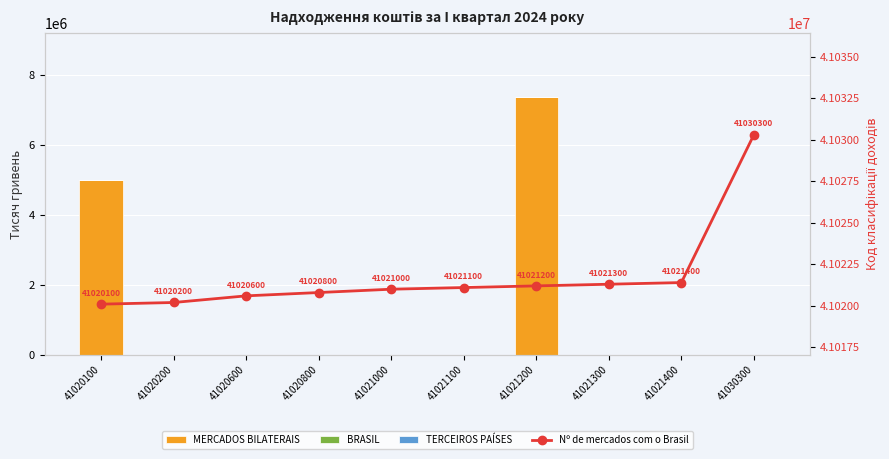

Reading left to right, list all the values displayed in this chart.

MERCADOS BILATERAIS: 41020100=4993200	41020200=0	41020600=0	41020800=0	41021000=0	41021100=0	41021200=7346700	41021300=0	41021400=0	41030300=0
BRASIL: 41020100=0	41020200=0	41020600=0	41020800=0	41021000=0	41021100=0	41021200=0	41021300=0	41021400=0	41030300=0
TERCEIROS PAISES: 41020100=0	41020200=0	41020600=0	41020800=0	41021000=0	41021100=0	41021200=0	41021300=0	41021400=0	41030300=0
Nº de mercados com o Brasil: 41020100=41020100	41020200=41020200	41020600=41020600	41020800=41020800	41021000=41021000	41021100=41021100	41021200=41021200	41021300=41021300	41021400=41021400	41030300=41030300